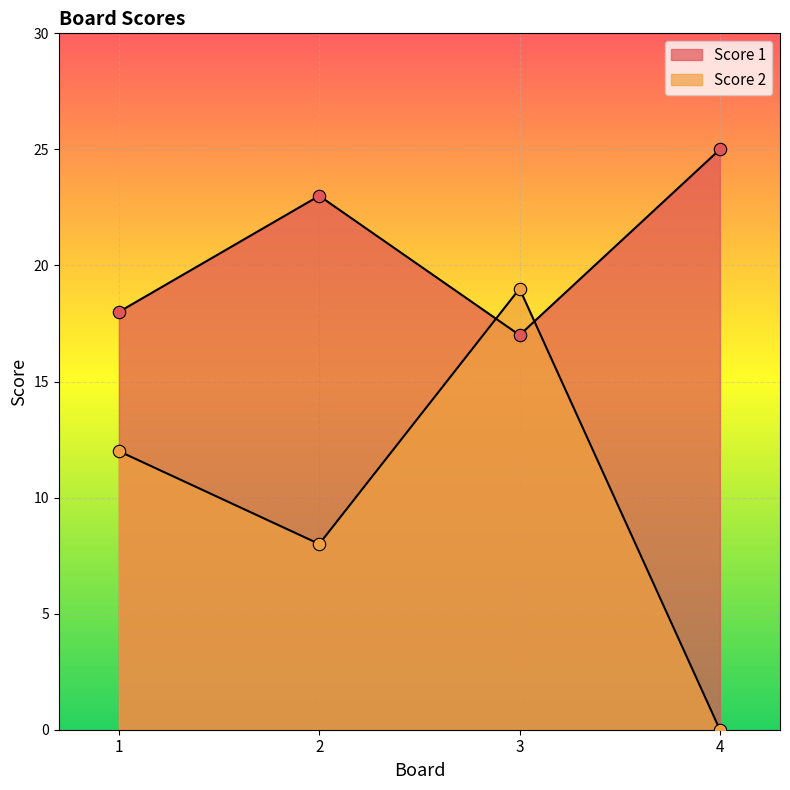

At how many categories does at least one series exceed 1?

4